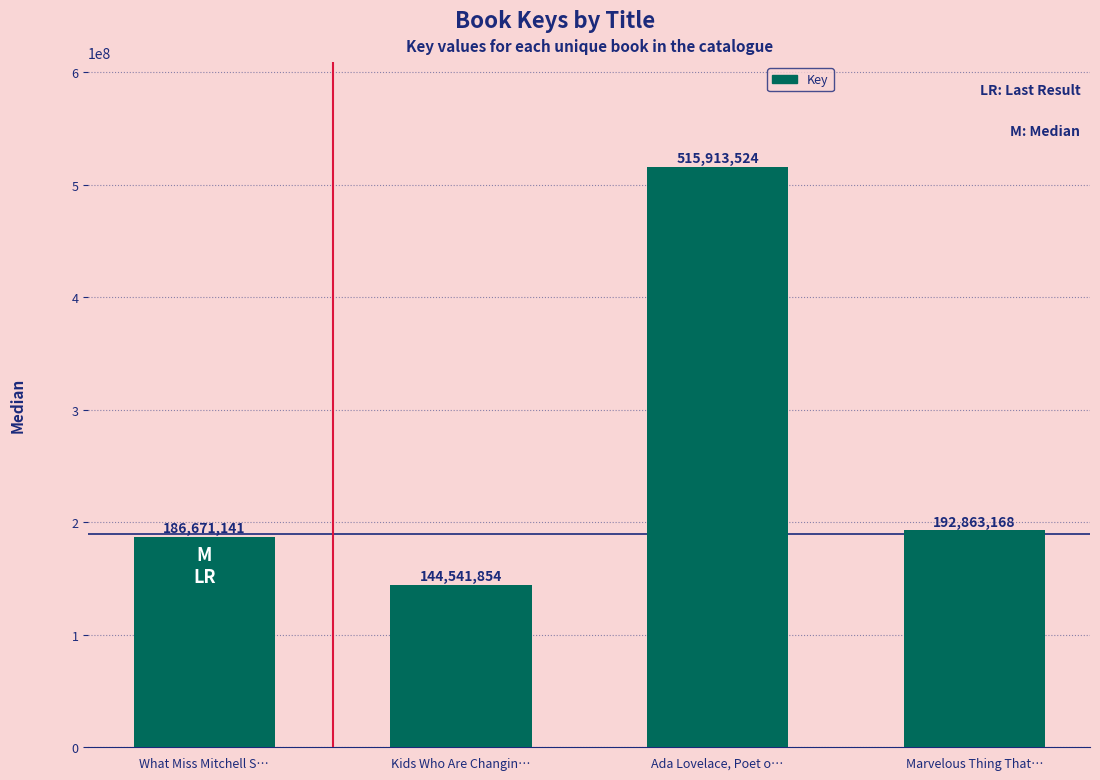

Which category has the highest value across all series?

Ada Lovelace, Poet o…